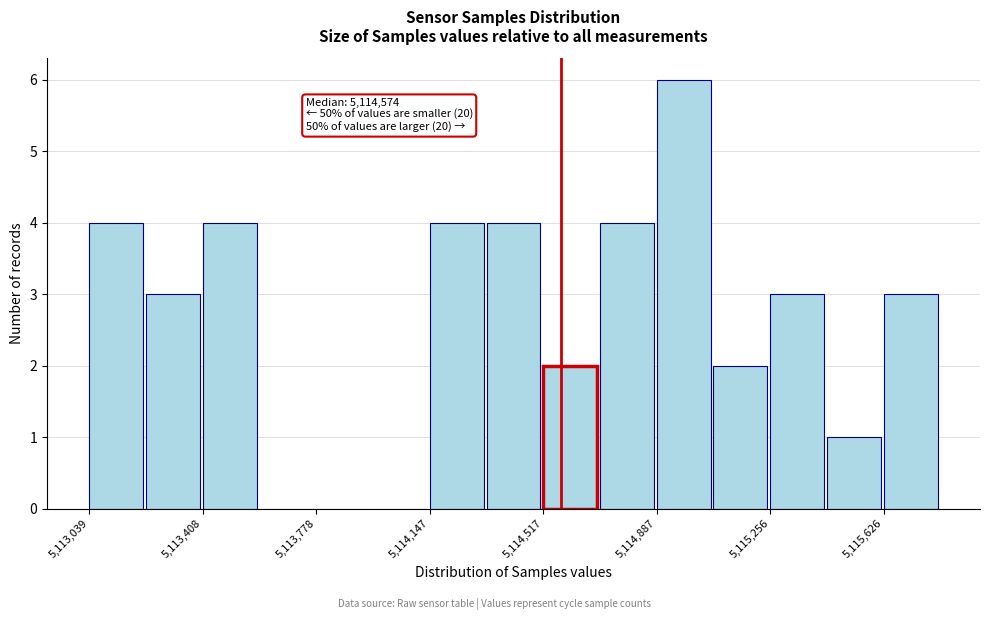

Read against the x-axis, roughly where is the centre of the tallest bar?

5114950